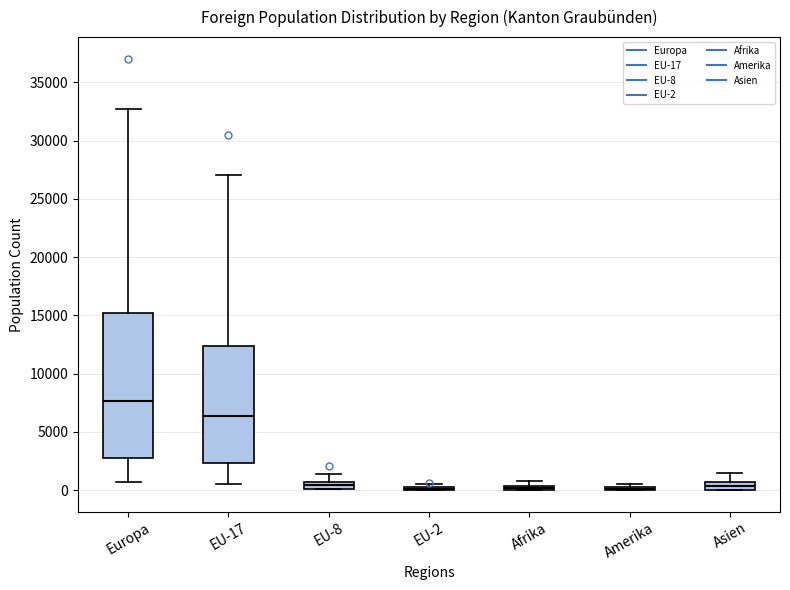

Which box is the tallest, from its lower edge to its upper edge?

Europa